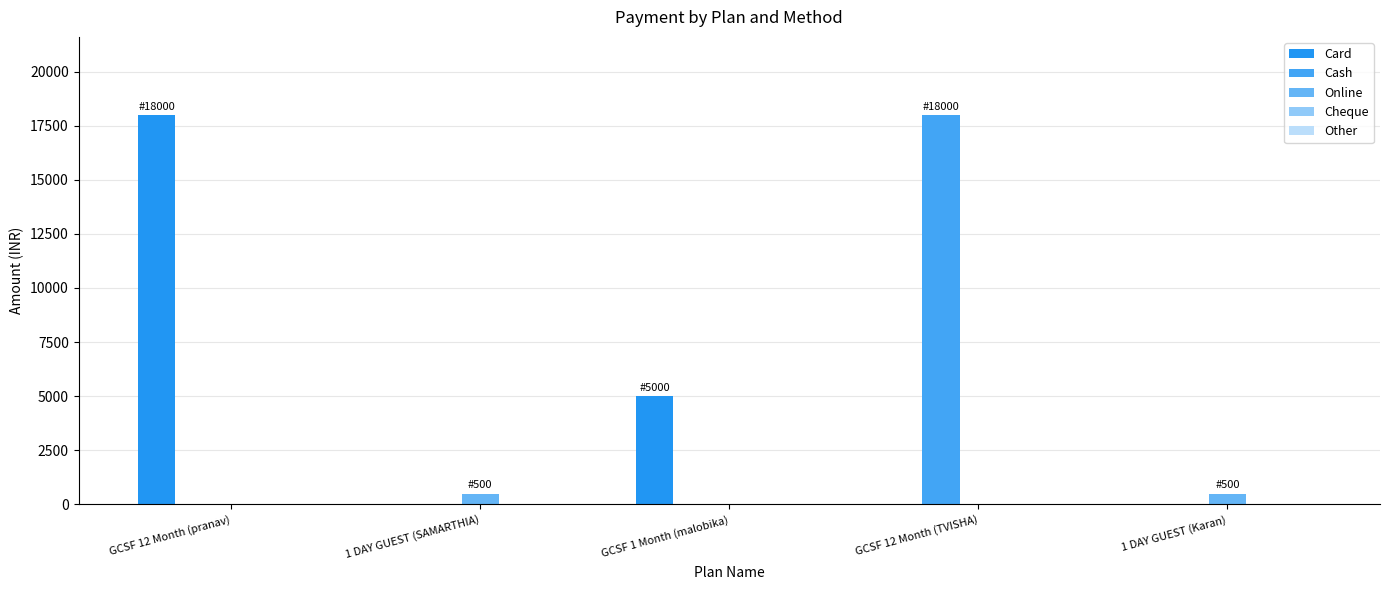

Rank the series at GCSF 12 Month (pranav) from lowest to highest value.

Cash, Online, Cheque, Other, Card